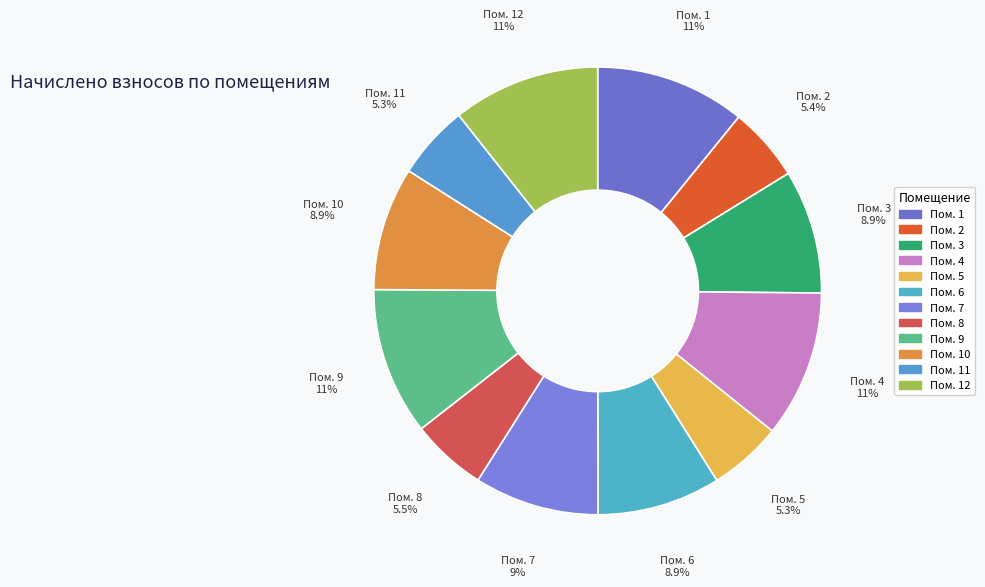

How many slices are in this pie chart?

12